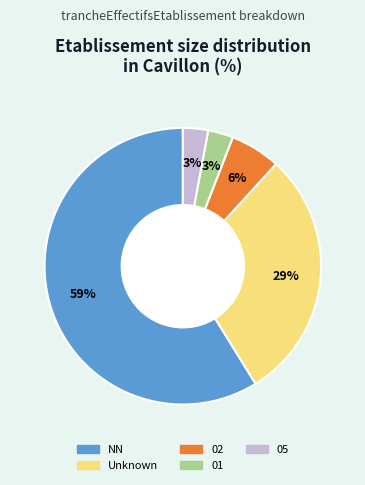

To the nearest percent, what is the difference between the largest and smallest slice percentages?

56%